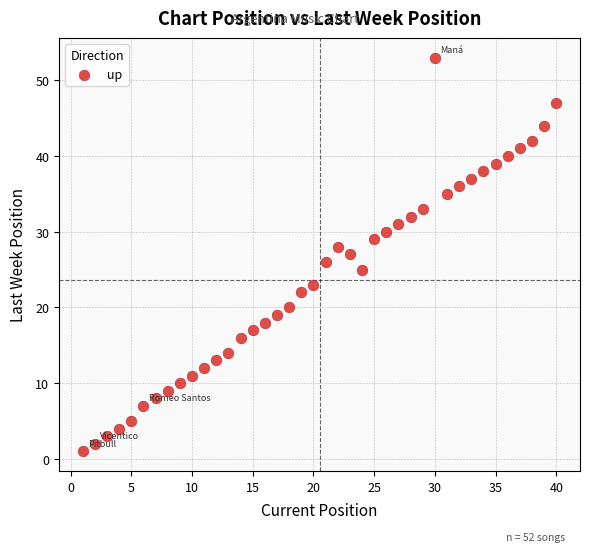

What is the range of Y values (max minus min)?

52